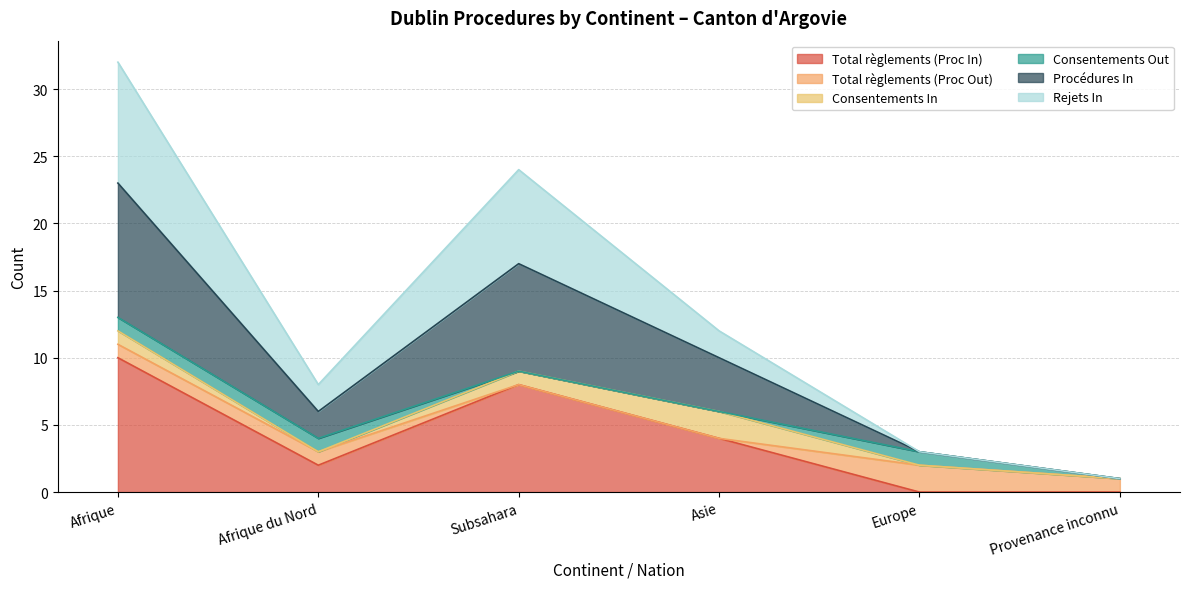

Does the chart display data point markers on the line(s)?

No